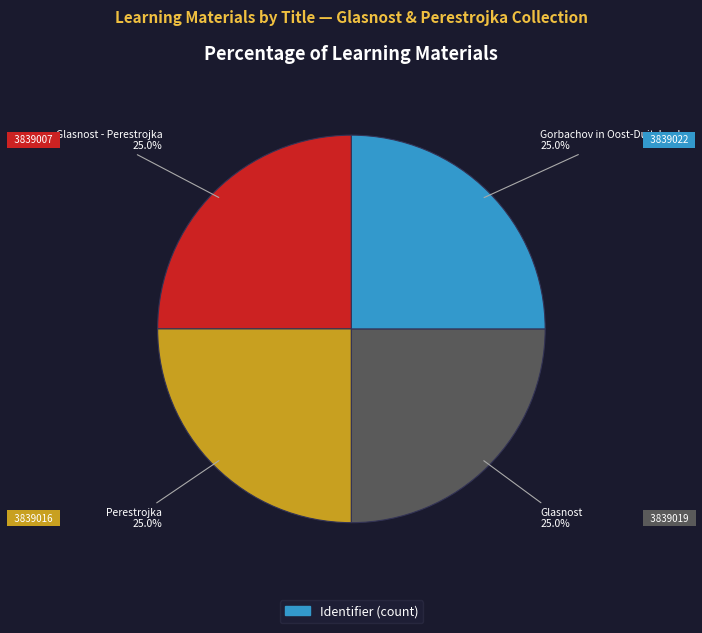

Does any single category account for the majority?

No